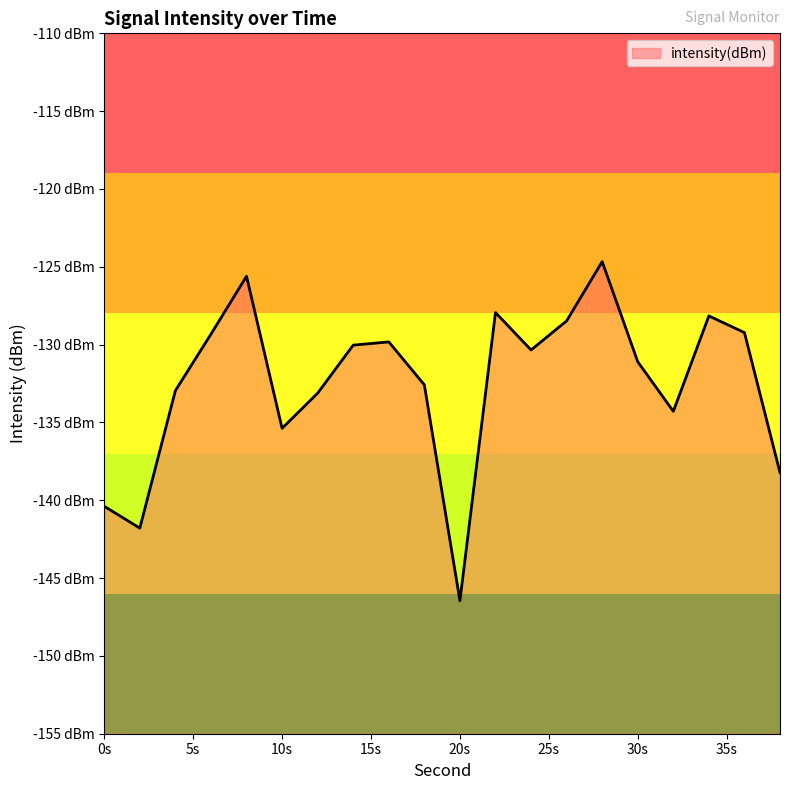

What is the change in value from 4 to 8?

+7.3